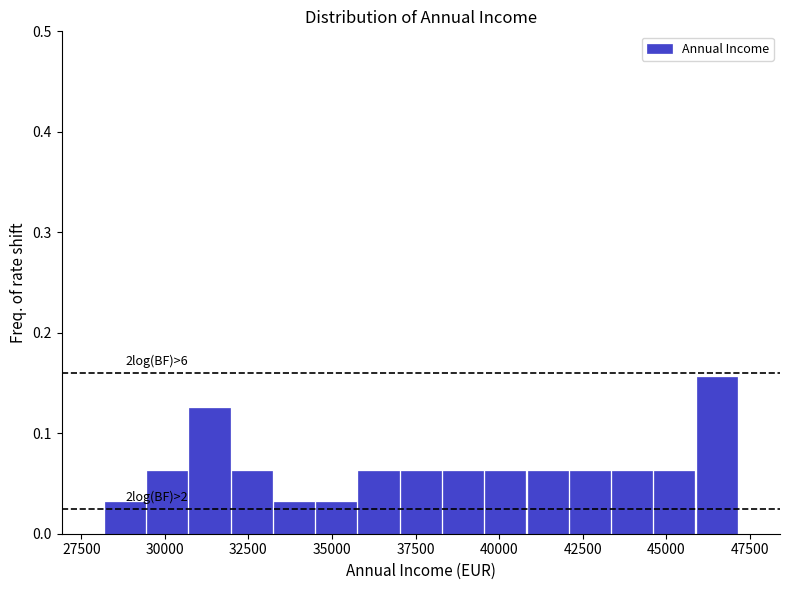

Around what value on the x-axis is the tallest bar? Give the approximate position of its centre, as read against the axis.

46500